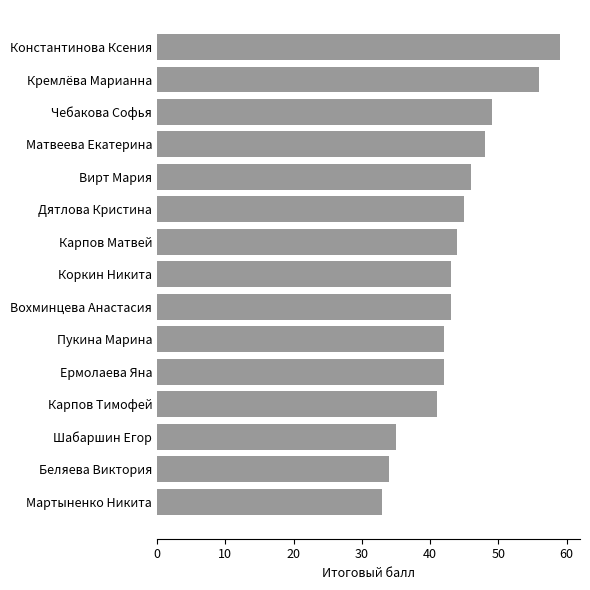

True or false: the data shows 42 at Ермолаева Яна.

True